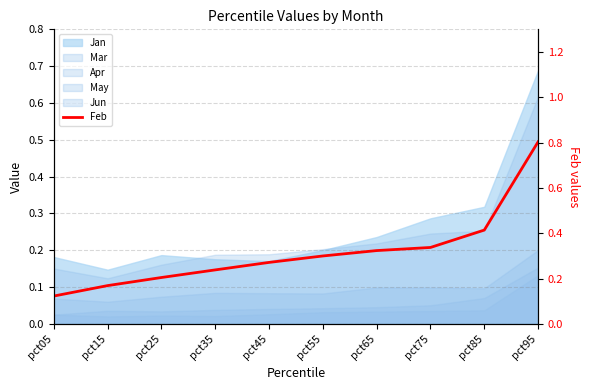

Reading left to right, transcribe all the data shown in this chart.

0.1	0.2	0.2	0.2	0.3	0.3	0.3	0.3	0.4	0.8